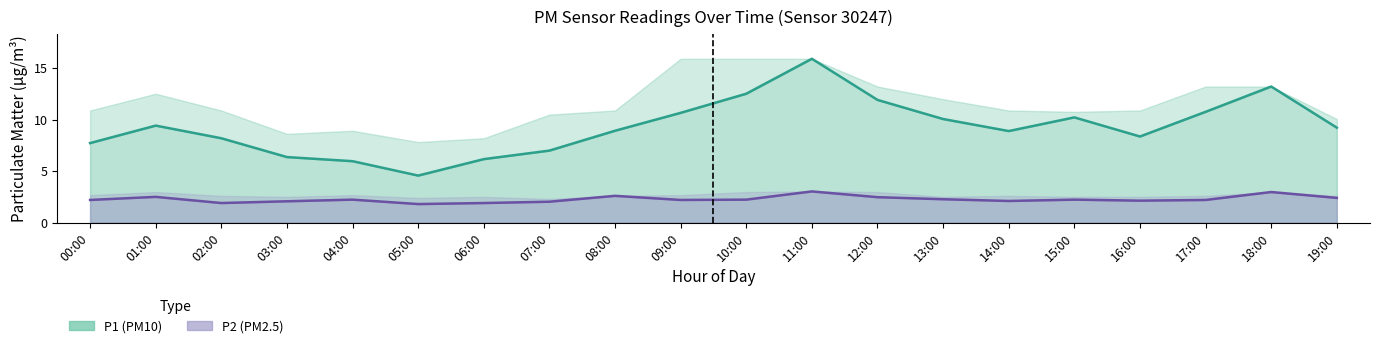

Reading left to right, what are all the values shown in this chart?

P1: 00:00=7.7	01:00=9.4	02:00=8.2	03:00=6.4	04:00=6.0	05:00=4.6	06:00=6.2	07:00=7.0	08:00=8.9	09:00=10.7	10:00=12.5	11:00=15.9	12:00=11.9	13:00=10.1	14:00=8.9	15:00=10.2	16:00=8.4	17:00=10.8	18:00=13.2	19:00=9.2
P2: 00:00=2.2	01:00=2.5	02:00=1.9	03:00=2.1	04:00=2.2	05:00=1.8	06:00=1.9	07:00=2.0	08:00=2.6	09:00=2.2	10:00=2.2	11:00=3.0	12:00=2.5	13:00=2.3	14:00=2.1	15:00=2.2	16:00=2.1	17:00=2.2	18:00=3.0	19:00=2.4